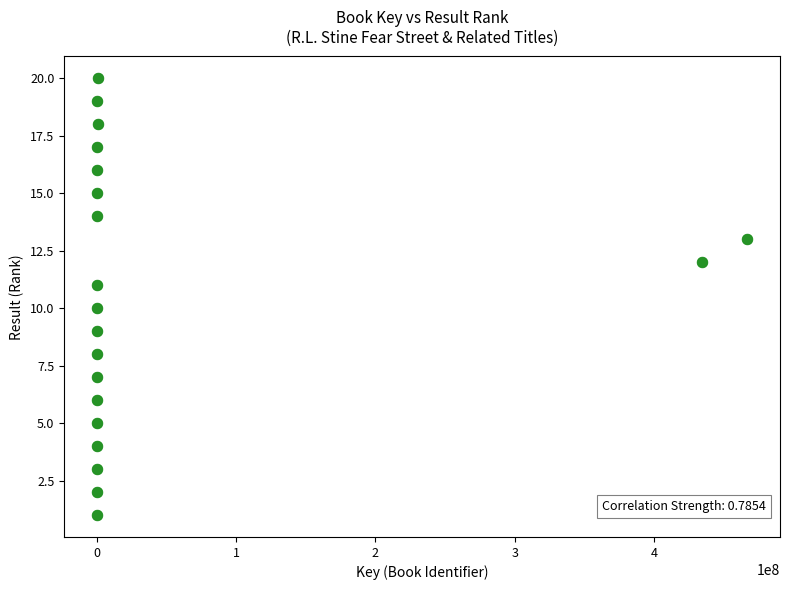

What is the range of X values (max minus min)?

467078305